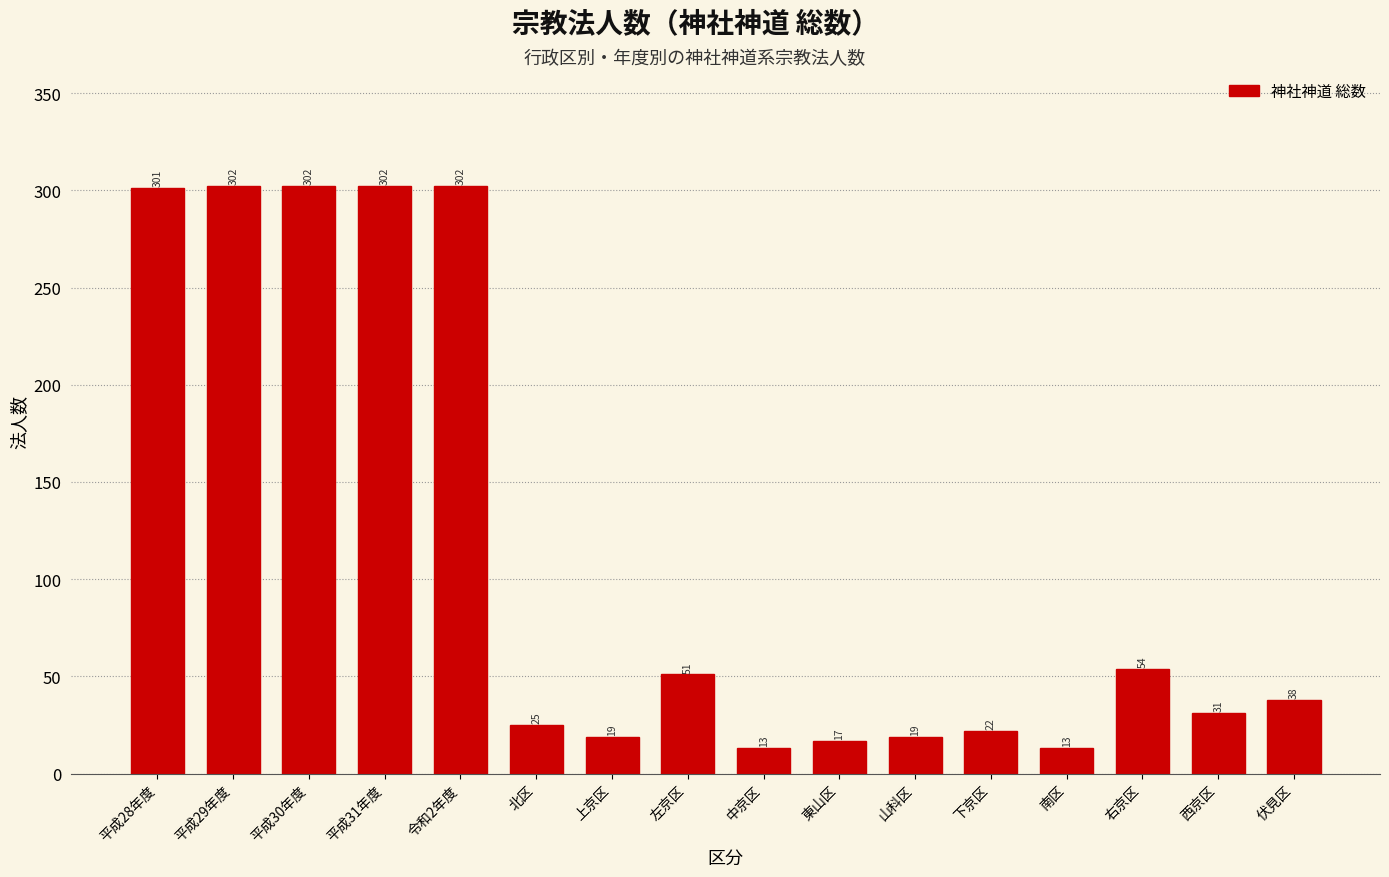

Reading right to left, extract all data points from this chart.

伏見区=38	西京区=31	右京区=54	南区=13	下京区=22	山科区=19	東山区=17	中京区=13	左京区=51	上京区=19	北区=25	令和2年度=302	平成31年度=302	平成30年度=302	平成29年度=302	平成28年度=301